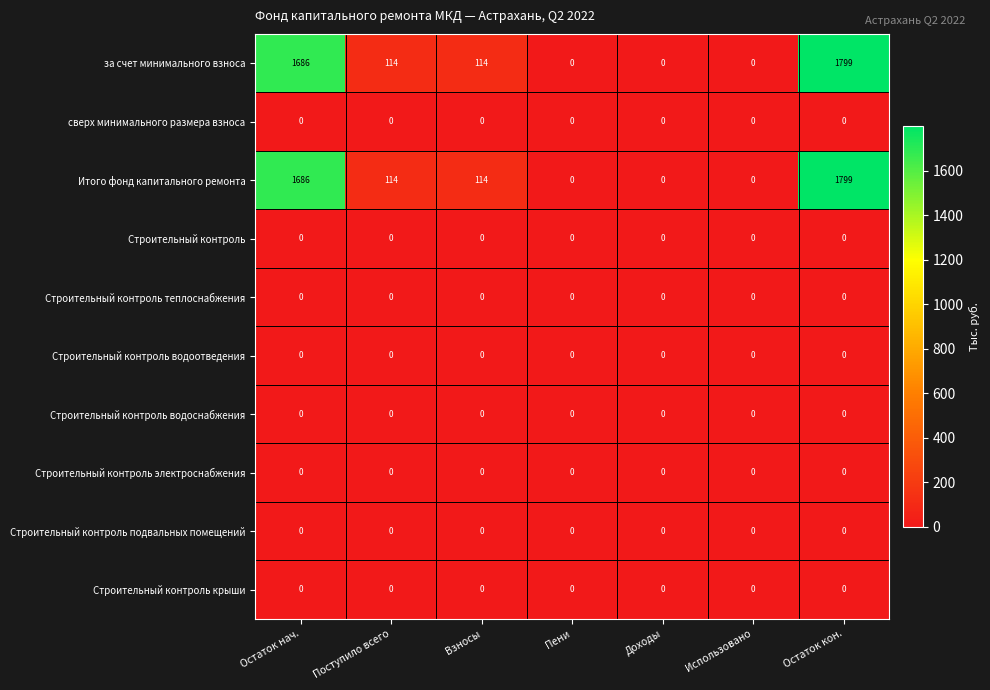

What is the spread (max minus min) of values at Взносы?

114